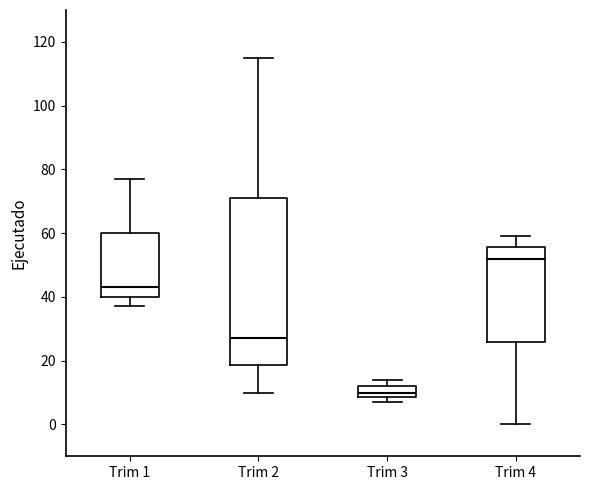

Reading left to right, read every box against the y-axis: the position of its median line, the range the box covers, and the ends of its whiskers. The values are not printed on the chart, so give them approximately, as read against the axis.

Trim 1: median 44, box 40 to 60, whiskers 38 to 78
Trim 2: median 28, box 18 to 72, whiskers 10 to 116
Trim 3: median 10, box 8 to 12, whiskers 8 (just below the box's lower edge) to 14
Trim 4: median 52, box 26 to 56, whiskers 0 to 60